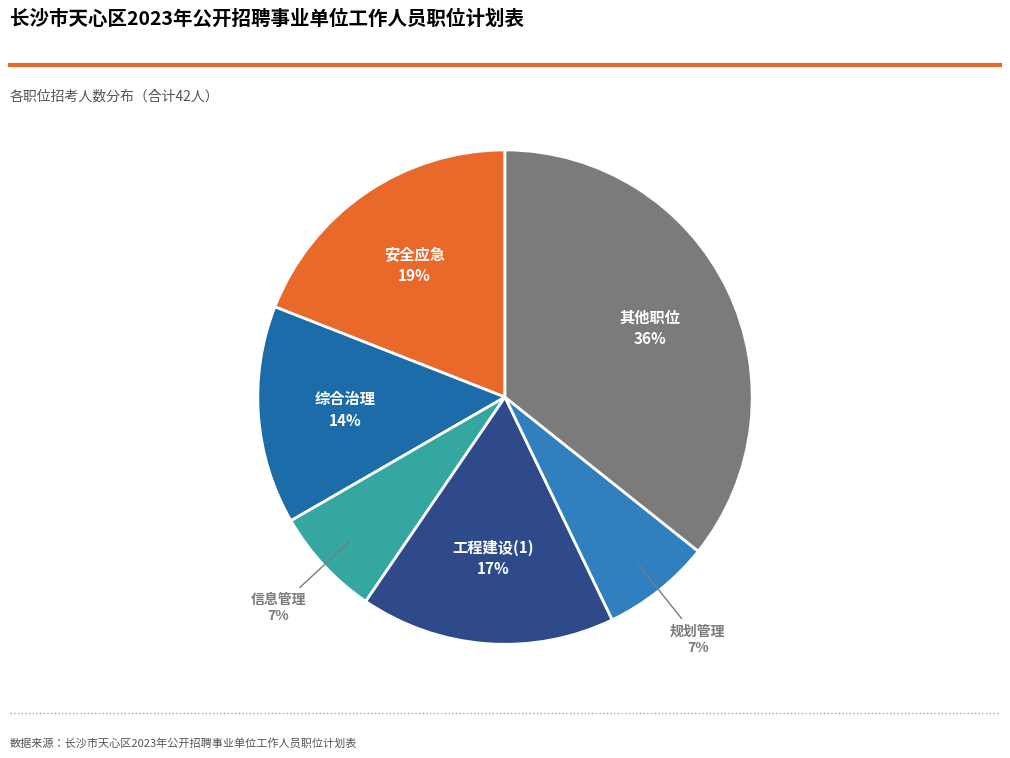

Is there a majority slice in this chart?

No